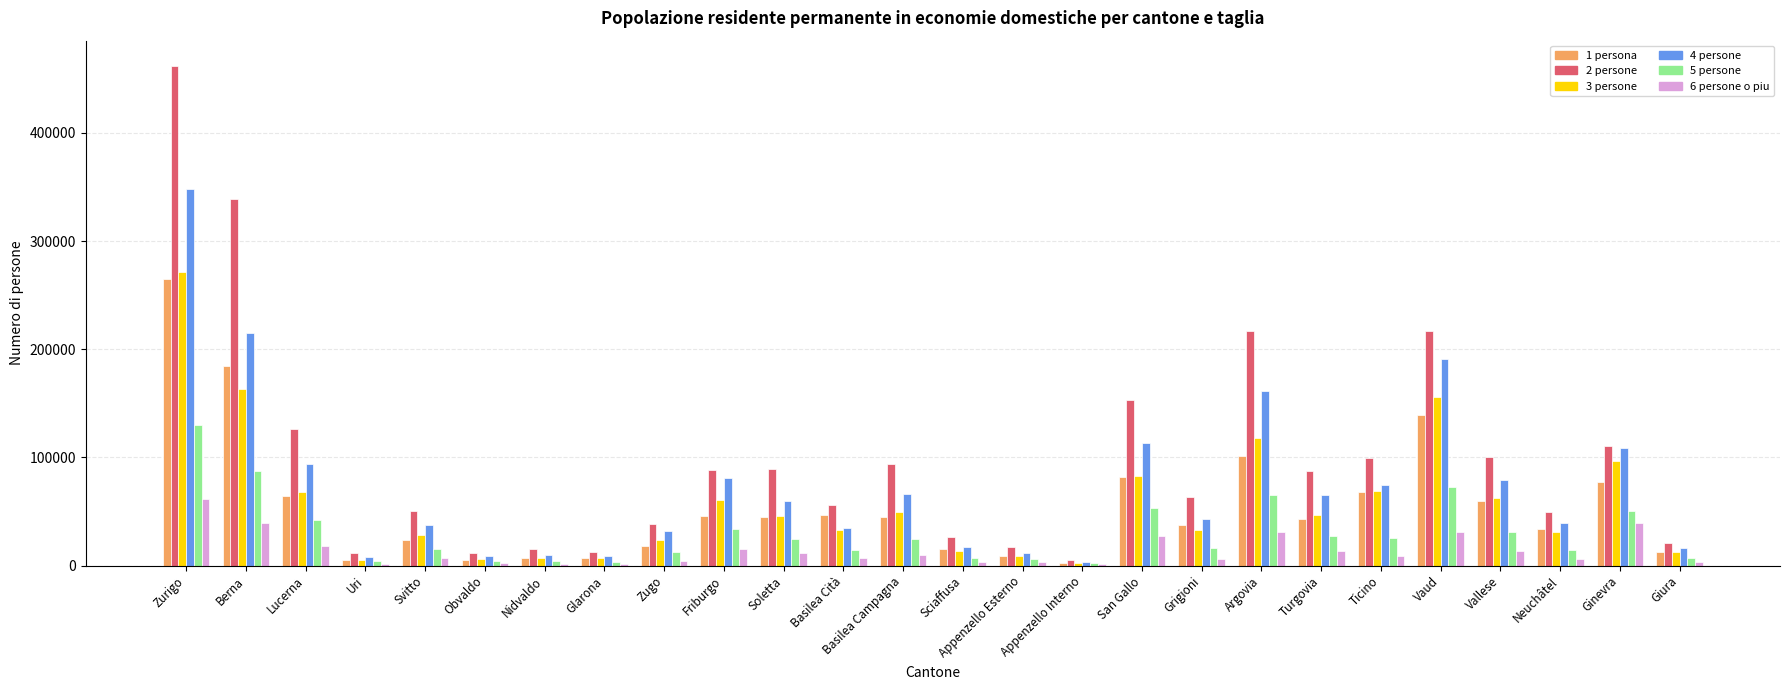

Which series has the largest total across all categories?

2 persone